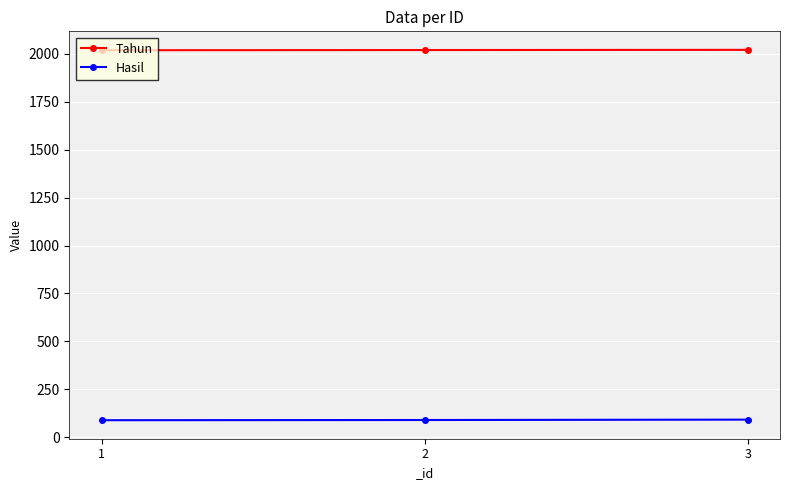

What is the sum of all Tahun values?

6060